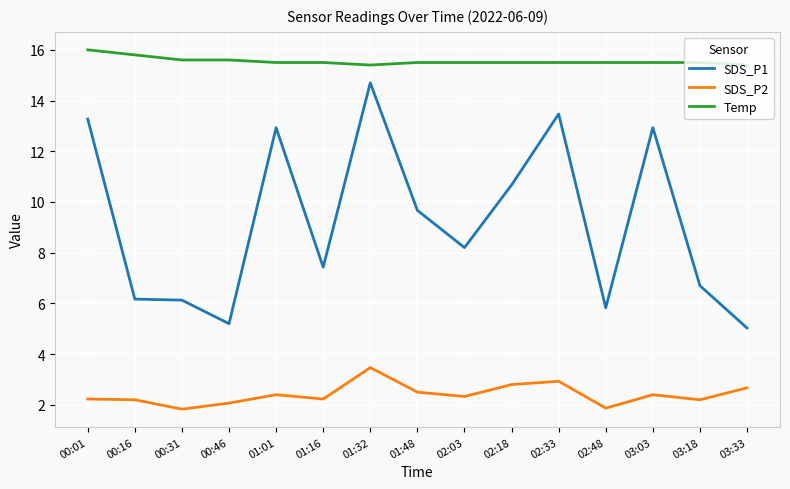

Between 01:32 and 02:03, which series saw the biggest shift?

SDS_P1